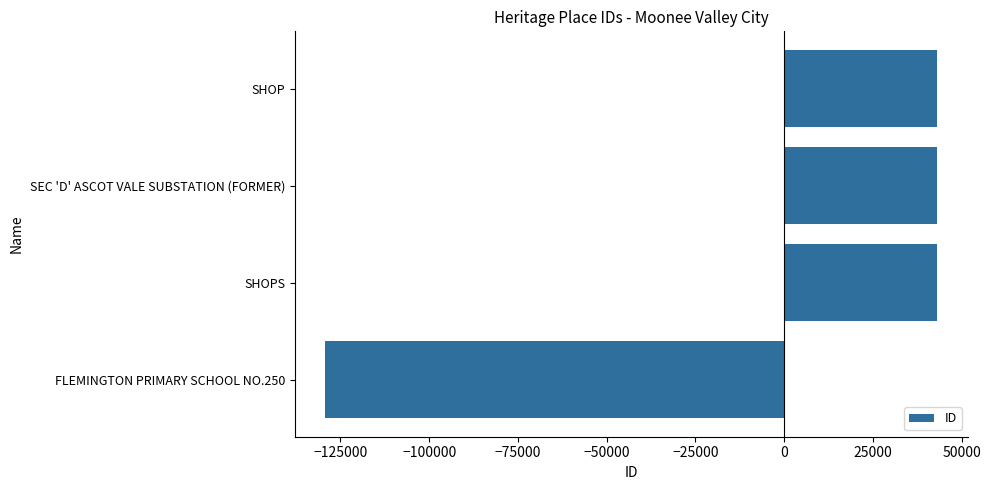

What is the sum of the values at SHOP and FLEMINGTON PRIMARY SCHOOL NO.250?

-86143.0